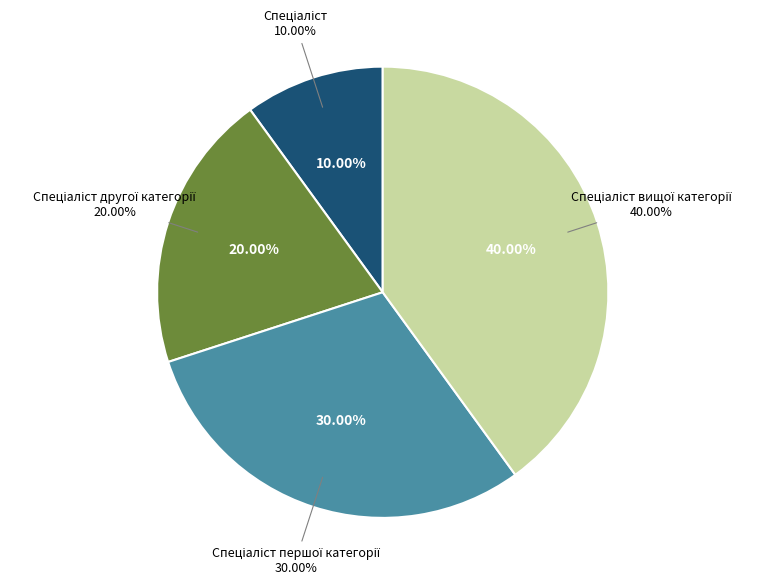

To the nearest percent, what percentage of the pie is Спеціаліст вищої категорії?

40%